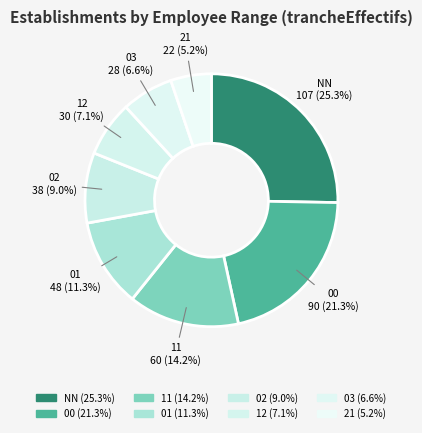

Approximately how many times larger is the value at 01 compared to 02?

1.3